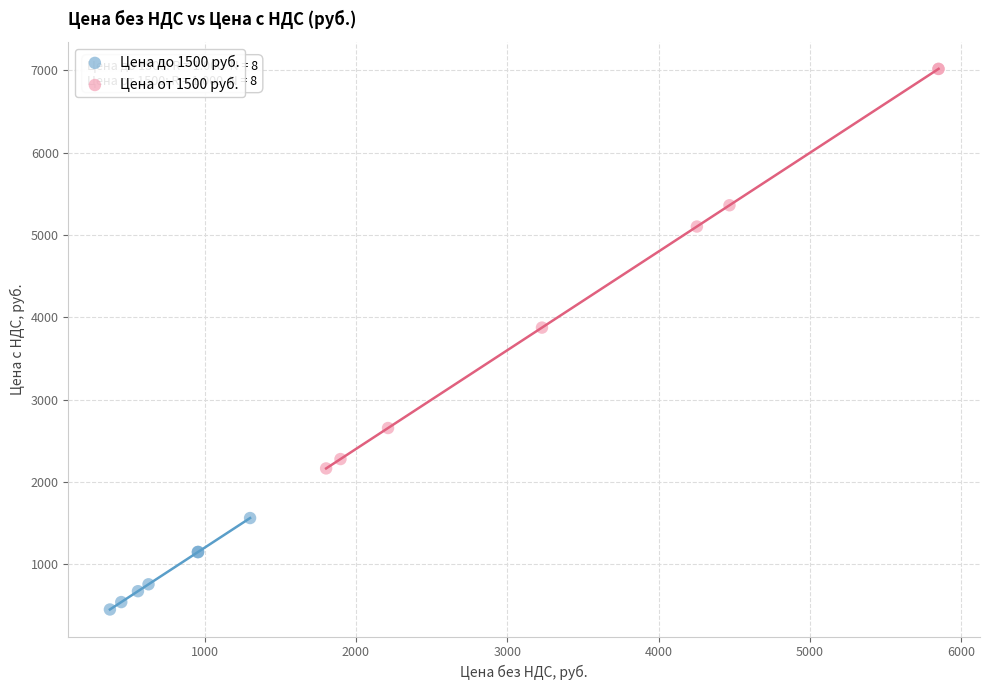

Which series reaches the maximum Y coordinate?

Цена от 1500 руб.